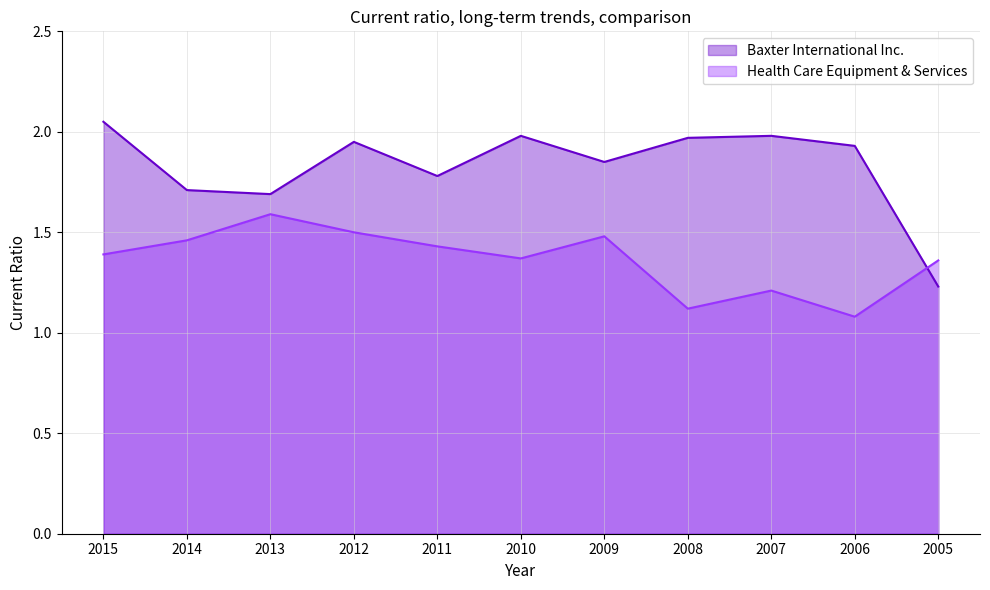

Which series has the largest range (max minus min)?

Baxter International Inc.